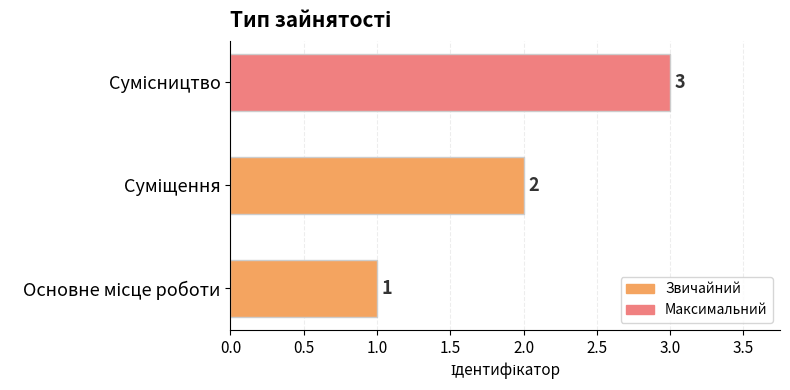

What is the sum of all values?

6